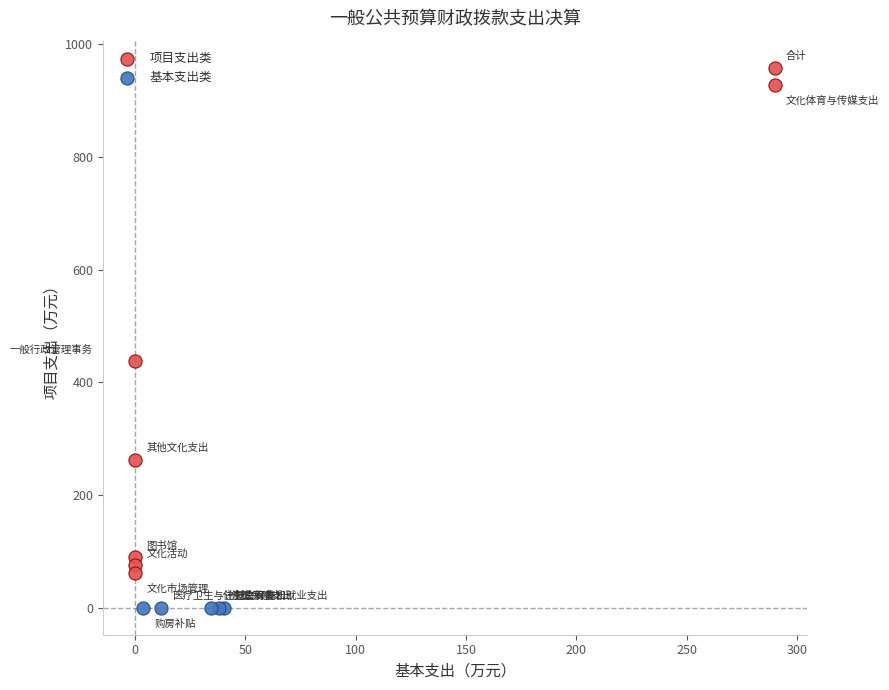

Which series reaches the maximum Y coordinate?

项目支出类